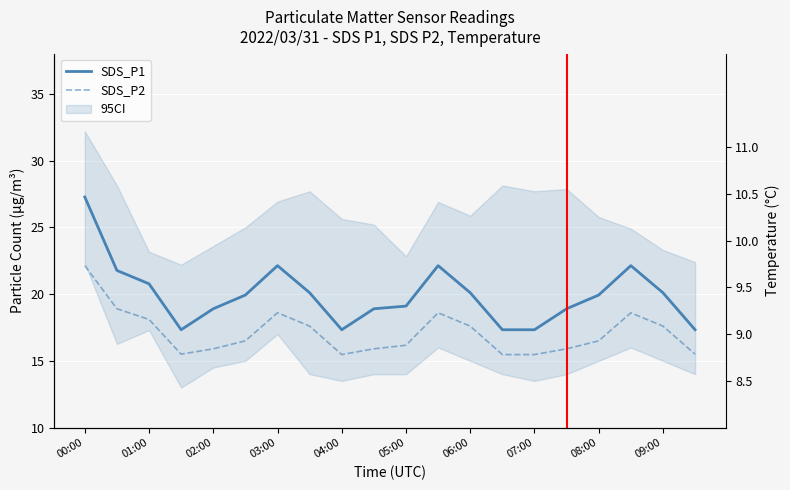

Read the Temp value at 01:00.

9.4